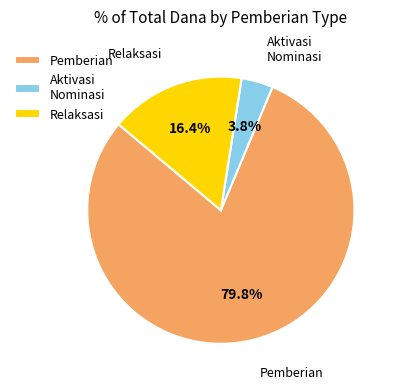

What is the total percentage of Relaksasi and Aktivasi Nominasi?

20.2%